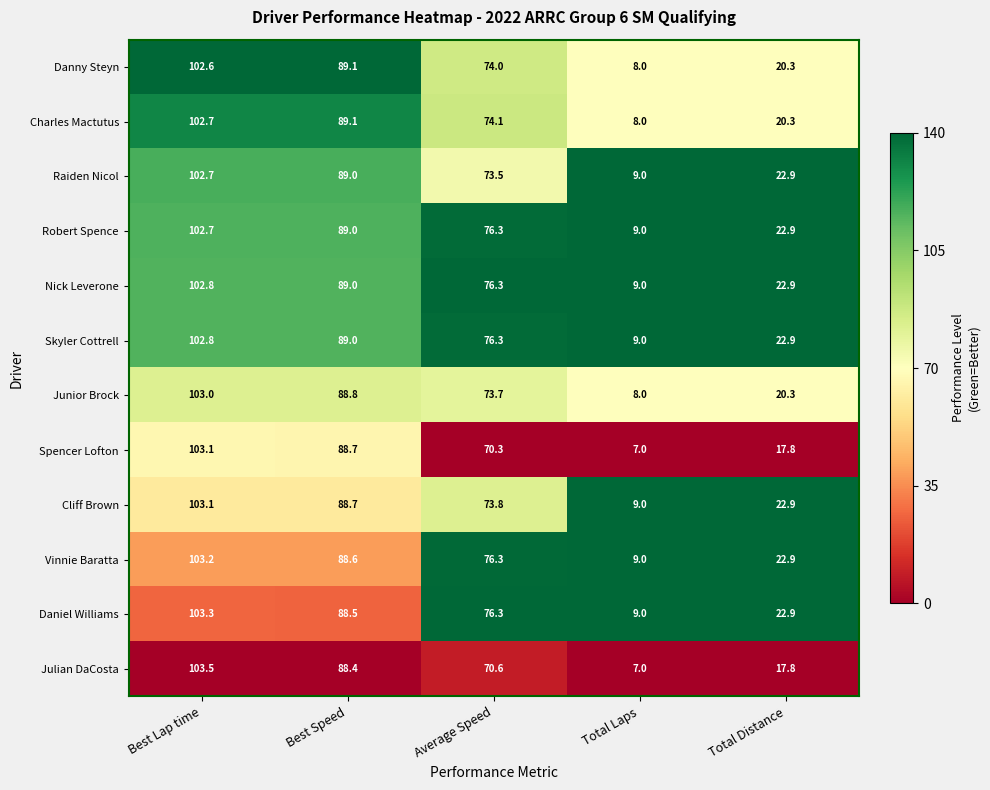

Count the number of categories in the chart.

5